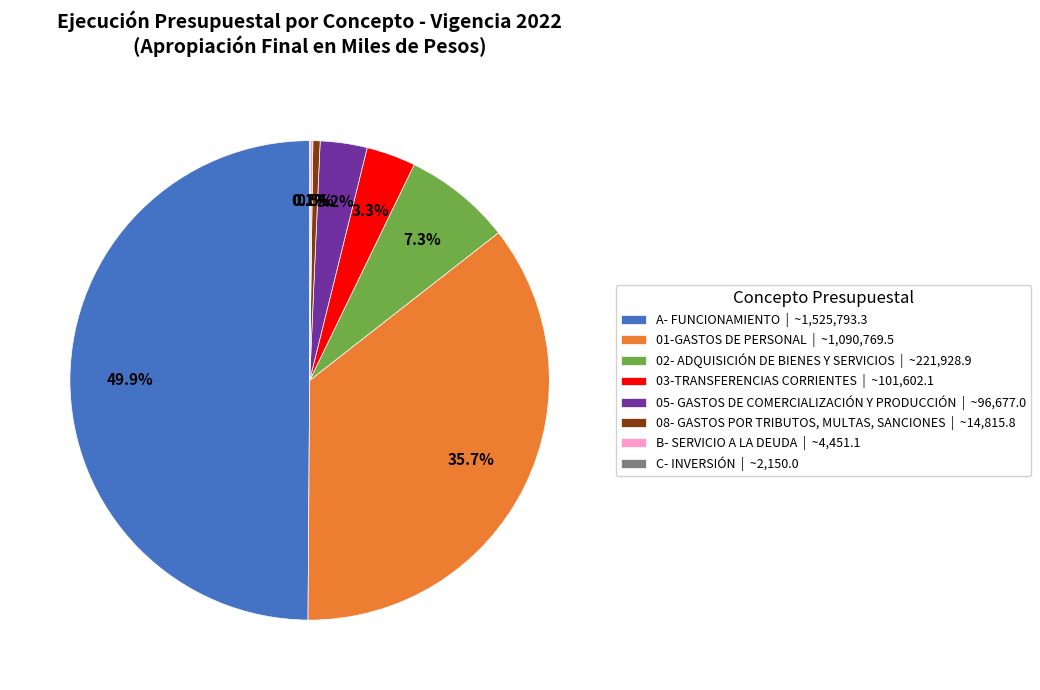

Which has a higher value, 03-TRANSFERENCIAS CORRIENTES | ~101,602.1 or 02- ADQUISICIÓN DE BIENES Y SERVICIOS | ~221,928.9?

02- ADQUISICIÓN DE BIENES Y SERVICIOS | ~221,928.9